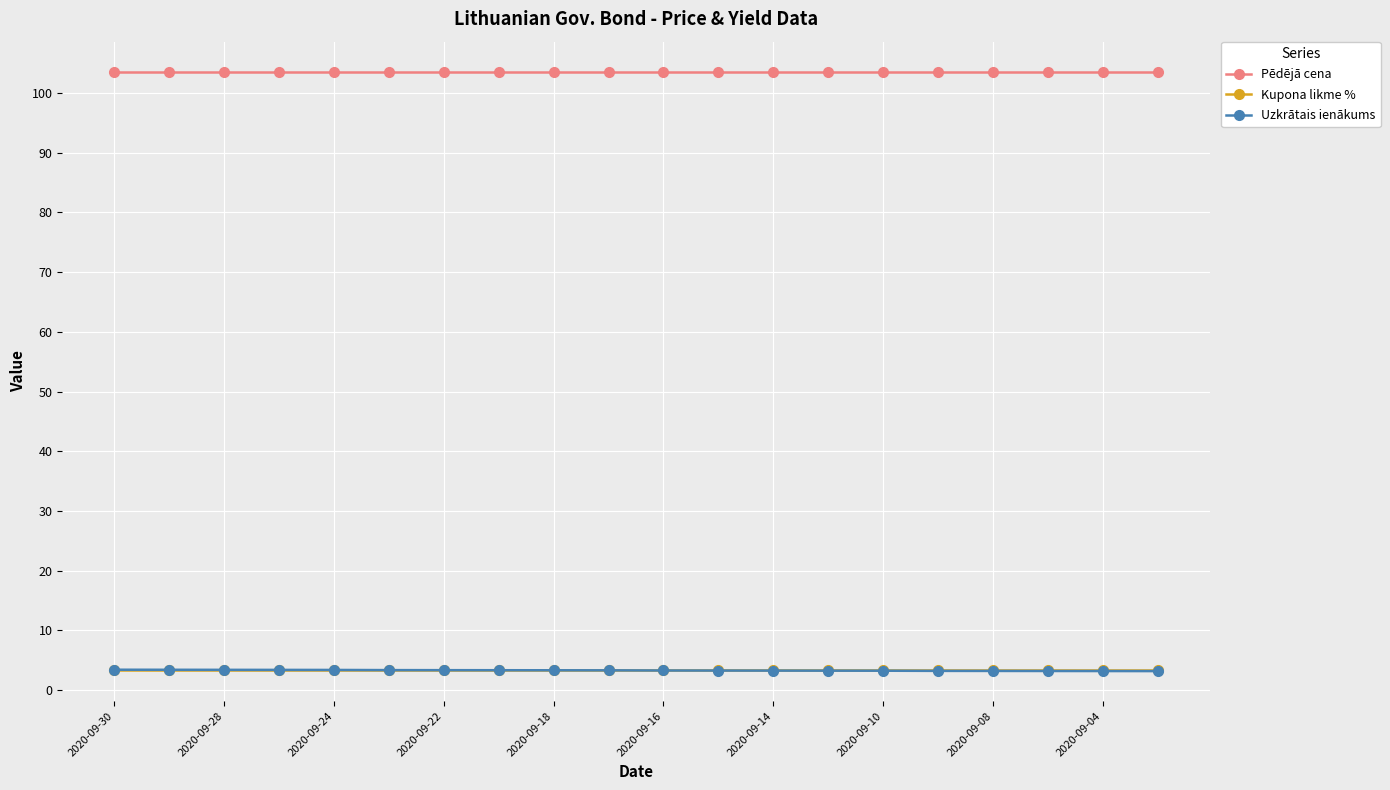

What are all the series names shown in the legend?

Pēdējā cena, Kupona likme %, Uzkrātais ienākums